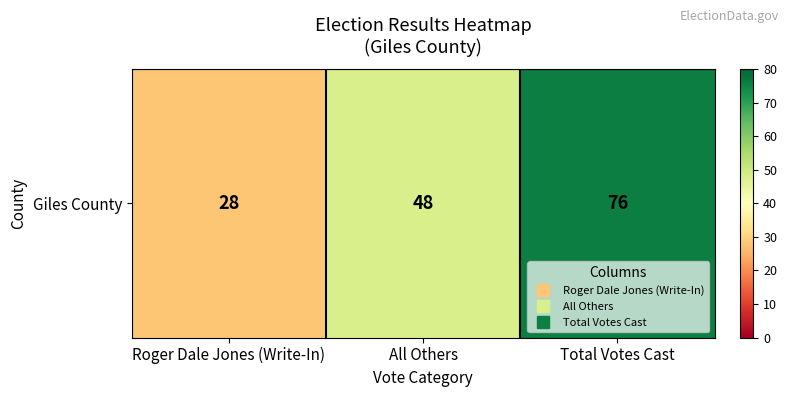

Count the number of values greater than 48.

1